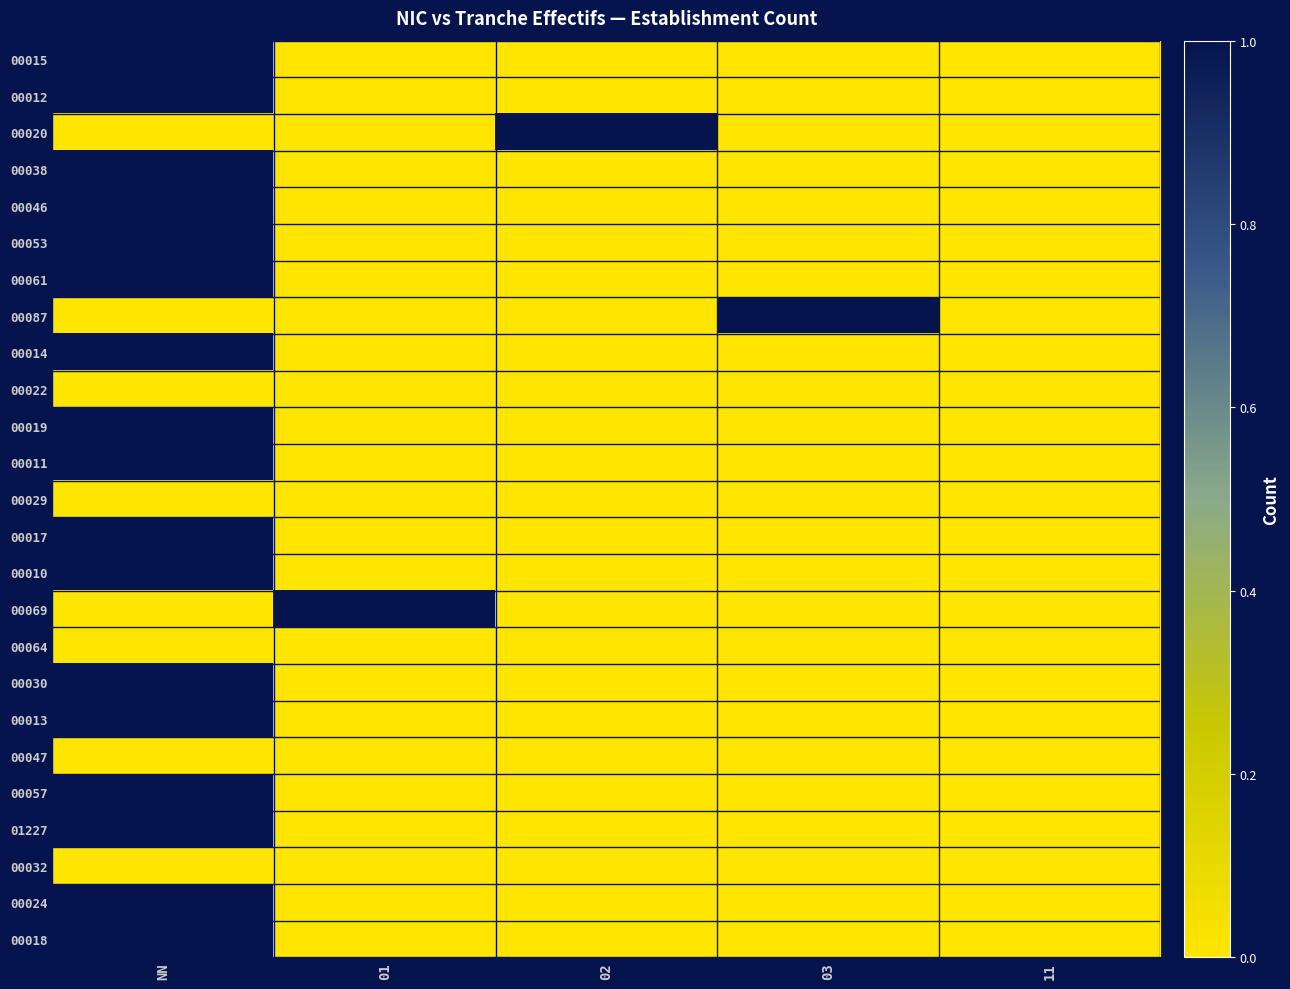

Which has a higher value, 02 or 01?

02